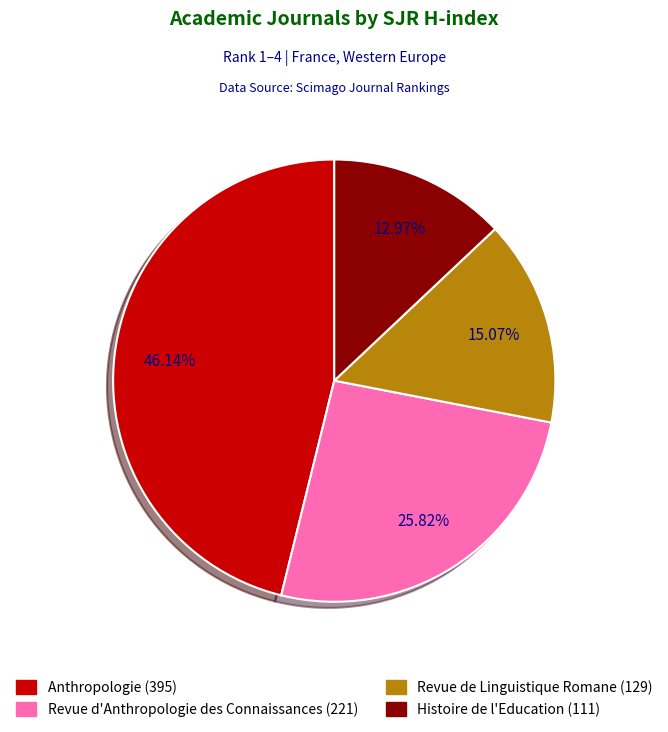

How many segments does this pie chart have?

4